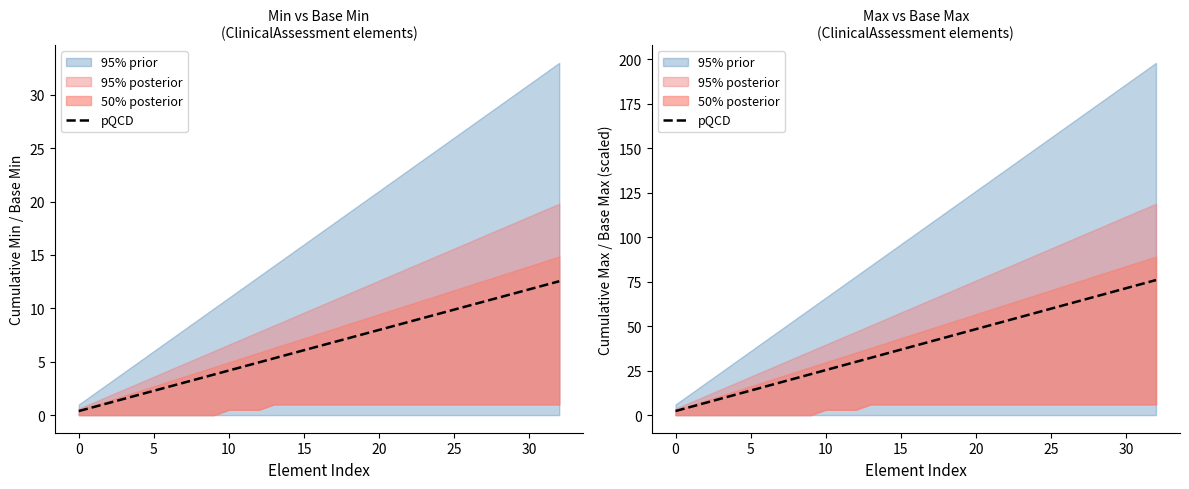

What is the difference between the second highest and second lowest values?

69.0